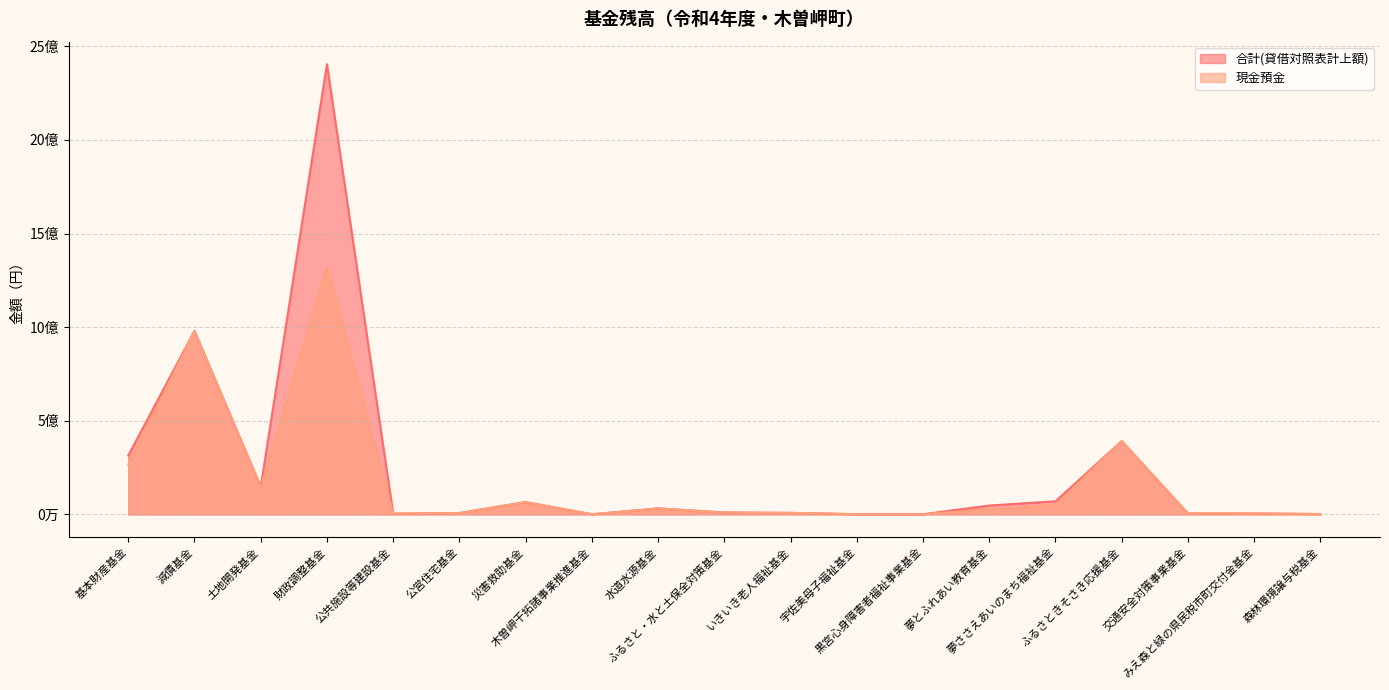

What is the label of the 15th point from the right?

公共施設等建設基金